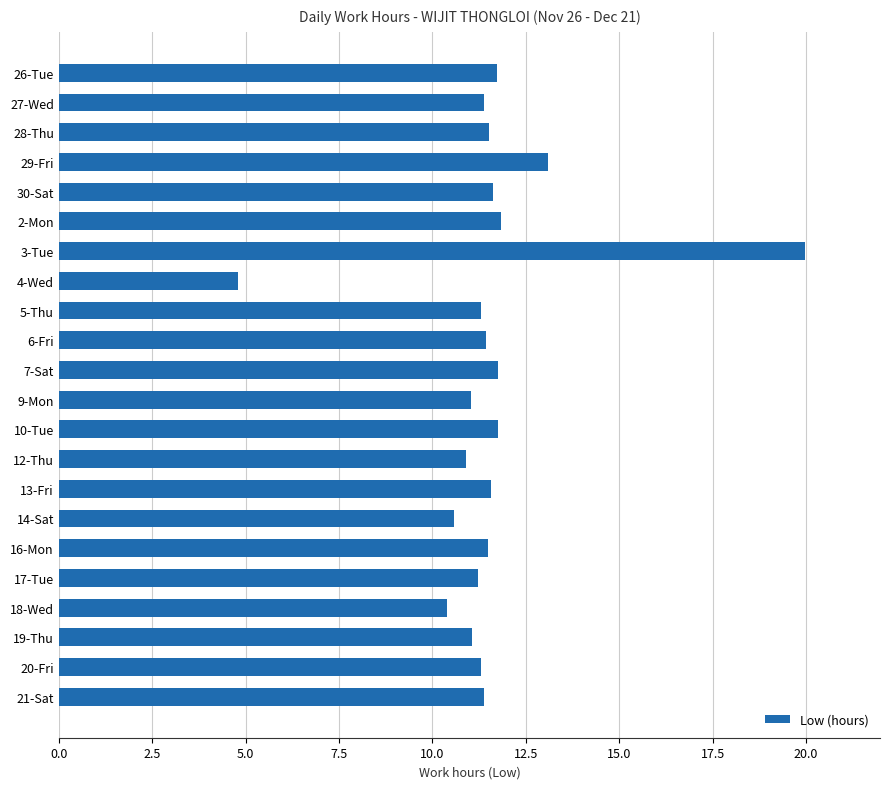

What value does the data have at 28-Thu?

11.5